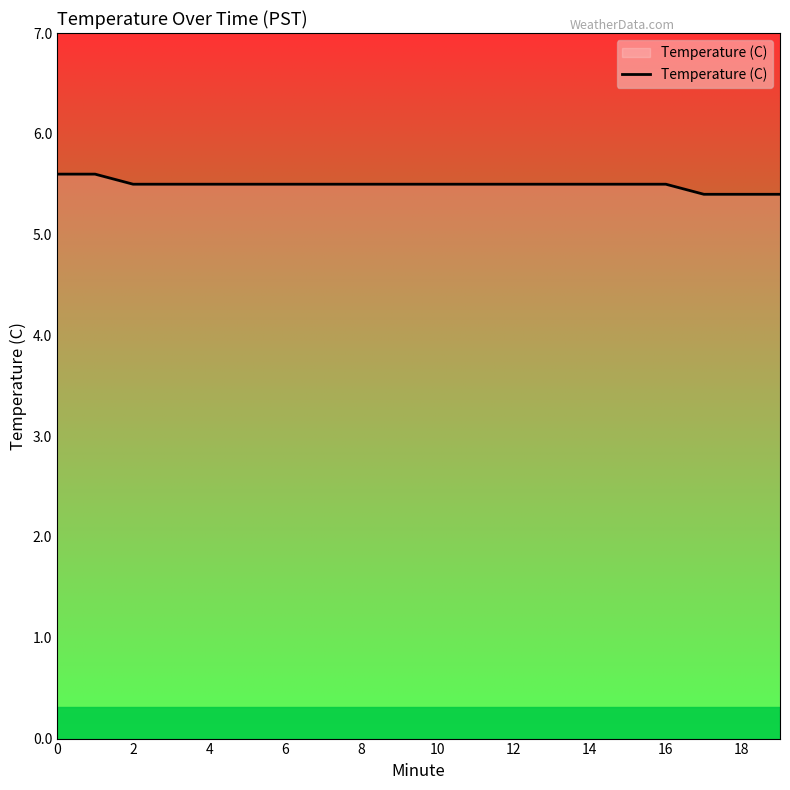

What is the smallest value displayed?

5.4